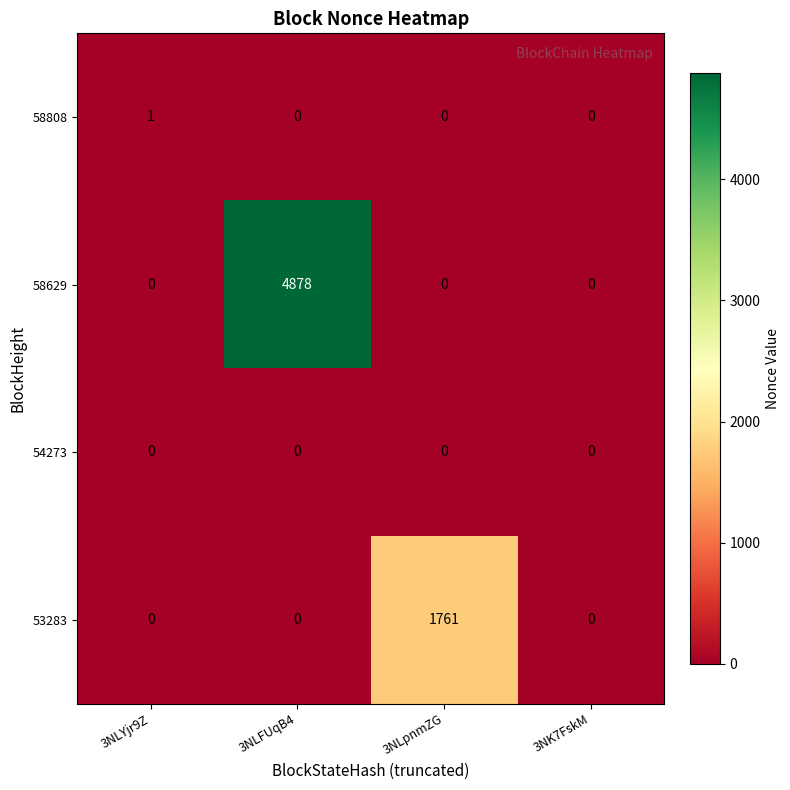

At which category is the sum across all series the highest?

3NLFUqB4